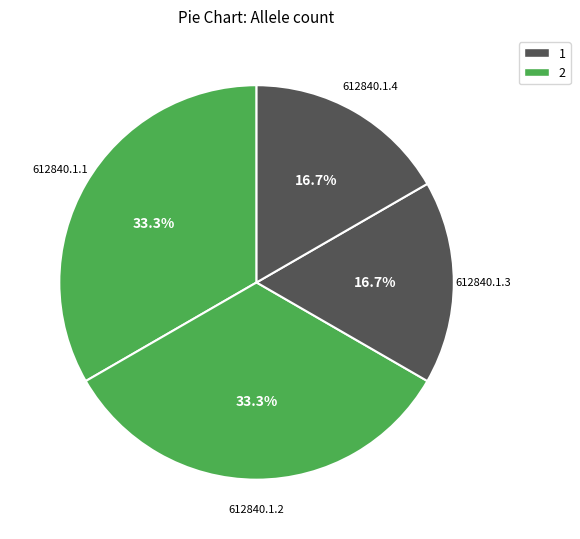

Count the number of slices in the pie.

4